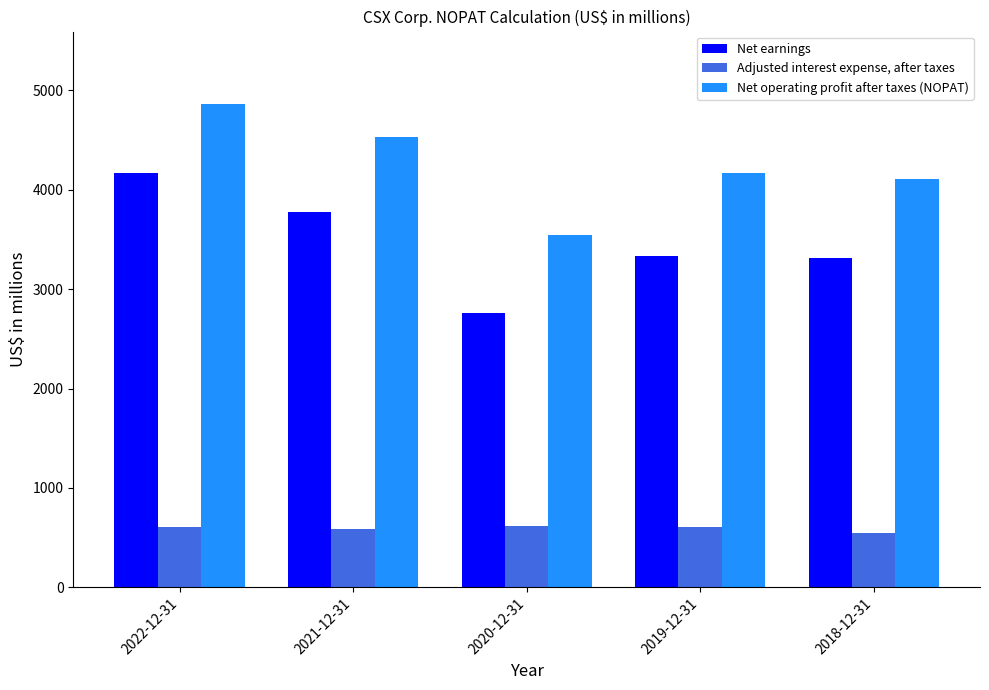

What is the maximum value shown in the chart?

4863